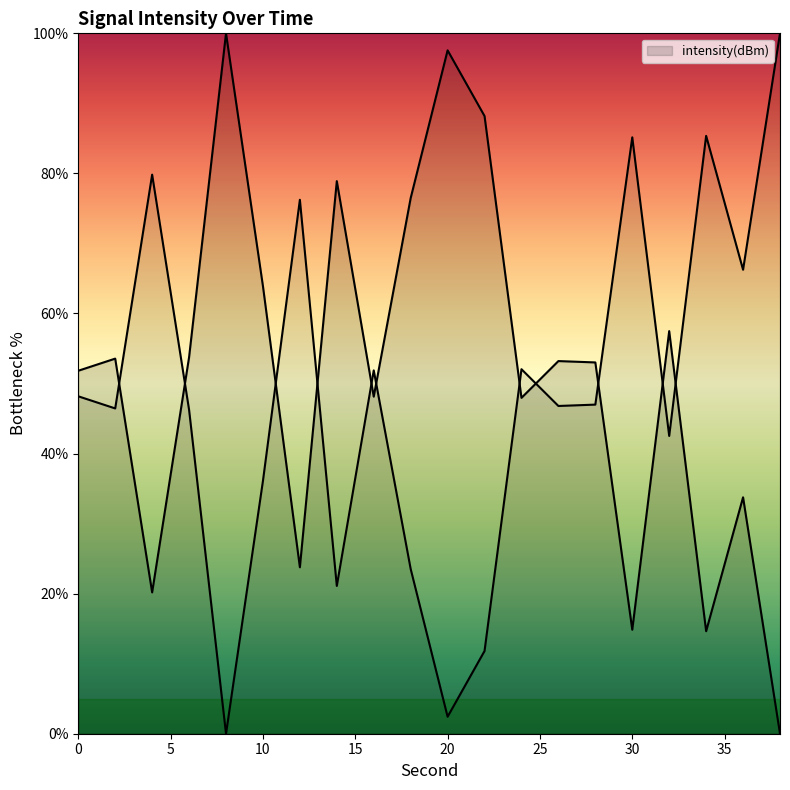

At which category does the chart reach its minimum across all series?

38